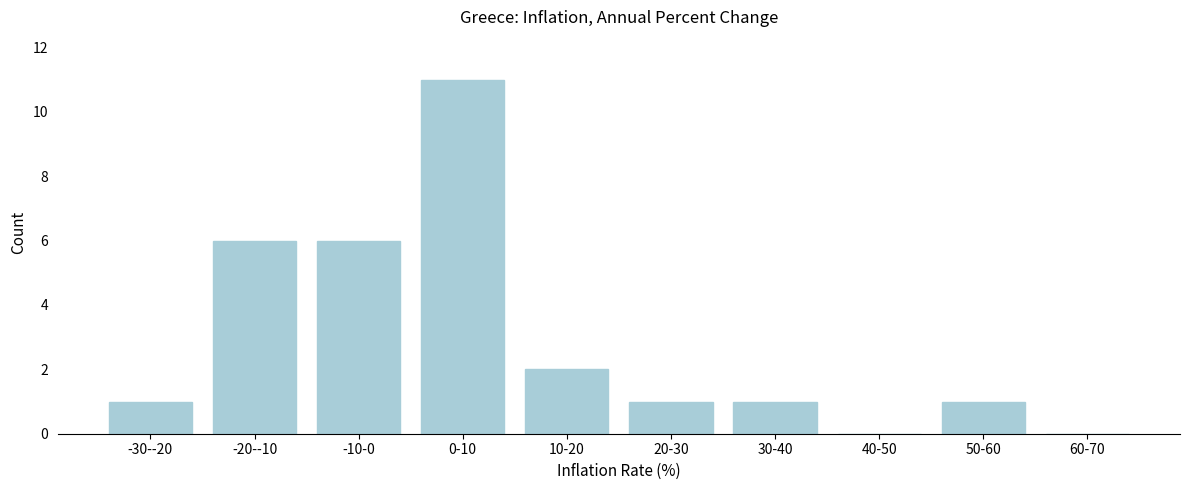

Reading left to right, extract all data points from this chart.

-30--20=1	-20--10=6	-10-0=6	0-10=11	10-20=2	20-30=1	30-40=1	40-50=0	50-60=1	60-70=0